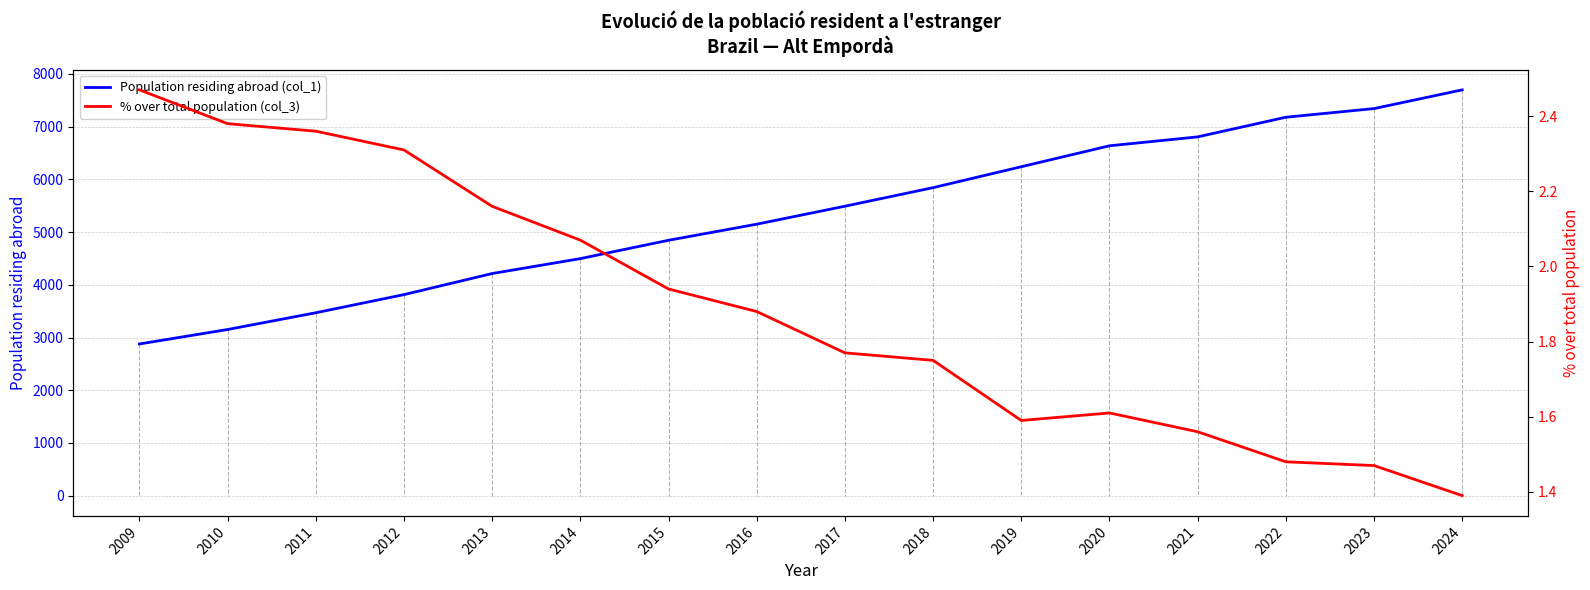

True or false: Population residing abroad (col_1) and % over total population (col_3) intersect in this chart.

False